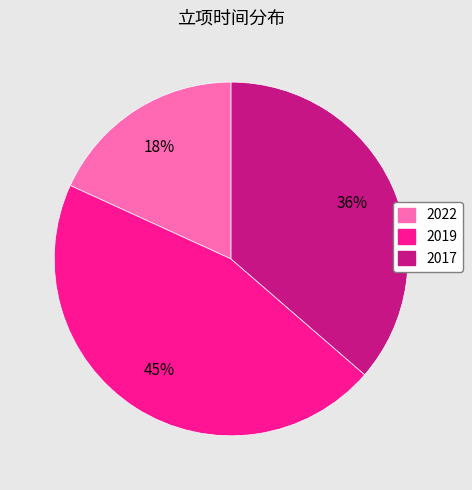

Rank the categories by value from highest to lowest.

2019, 2017, 2022